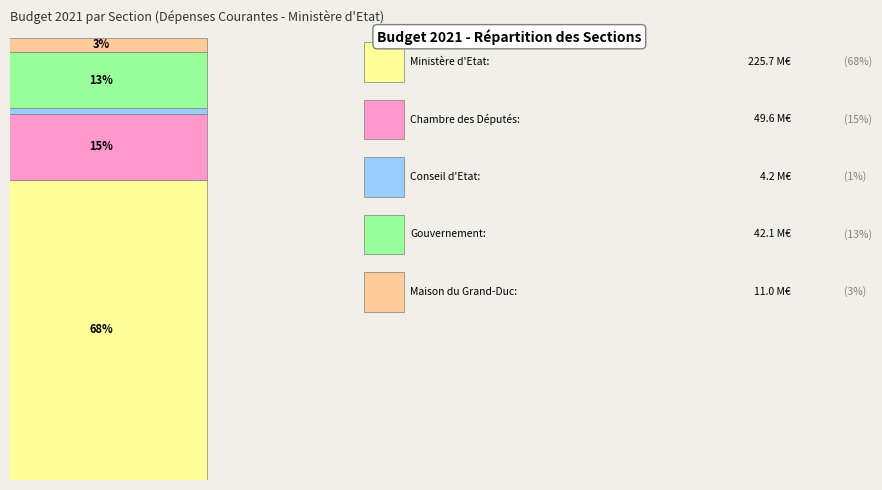

Is it true that Gouvernement is 13% of the pie?

True